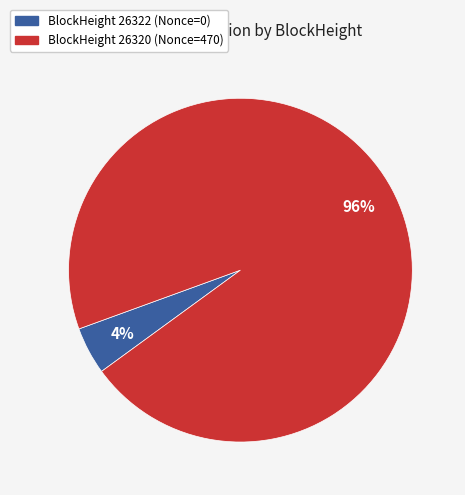

To the nearest percent, what is the average slice percentage?

50%